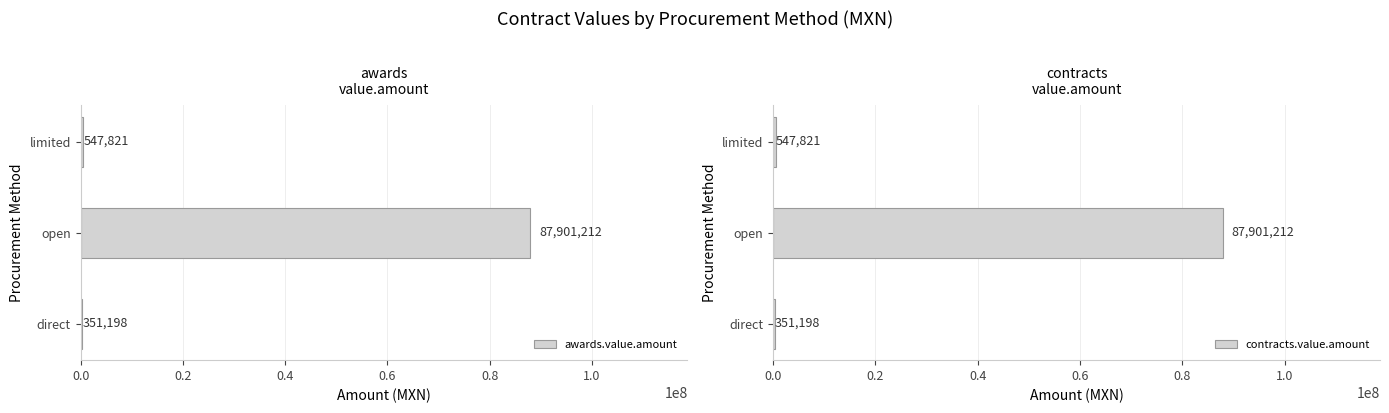

True or false: awards.value.amount has a value of 87901211.9 at open.

True